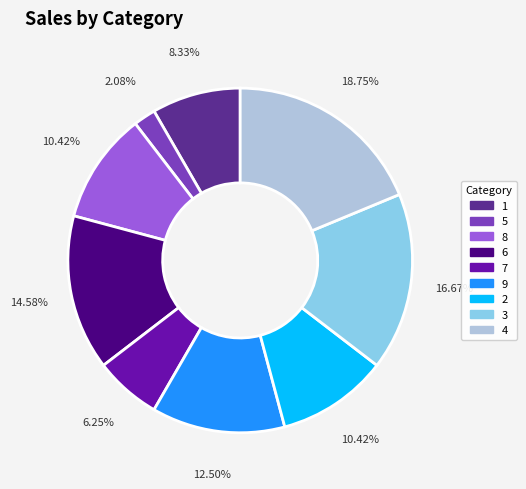

Count the number of slices in the pie.

9